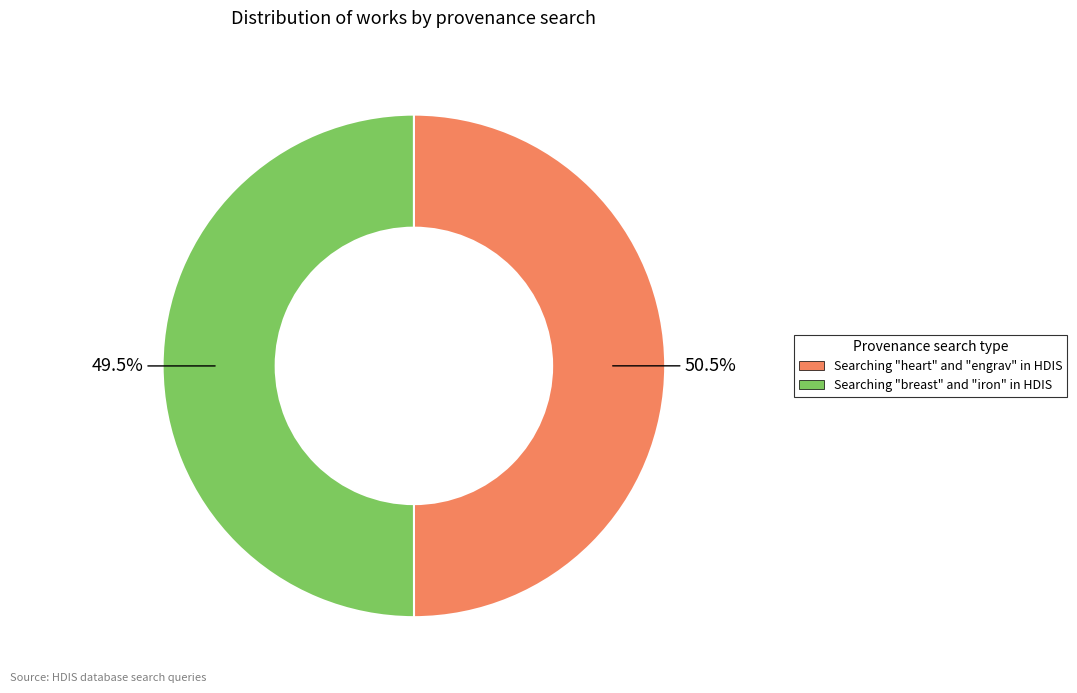

To the nearest percent, what percentage of the pie is Searching "heart" and "engrav" in HDIS?

50%